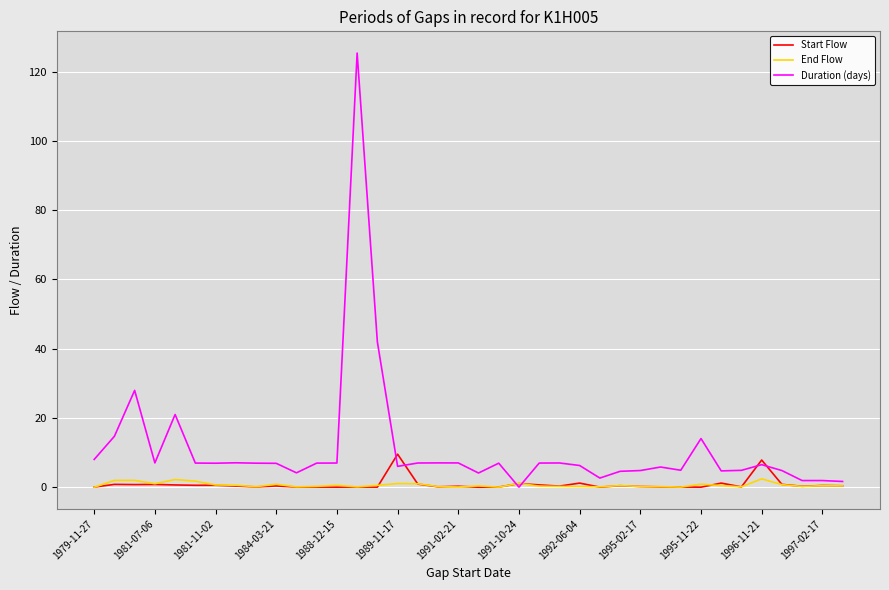

What is the maximum value shown in the chart?

125.4